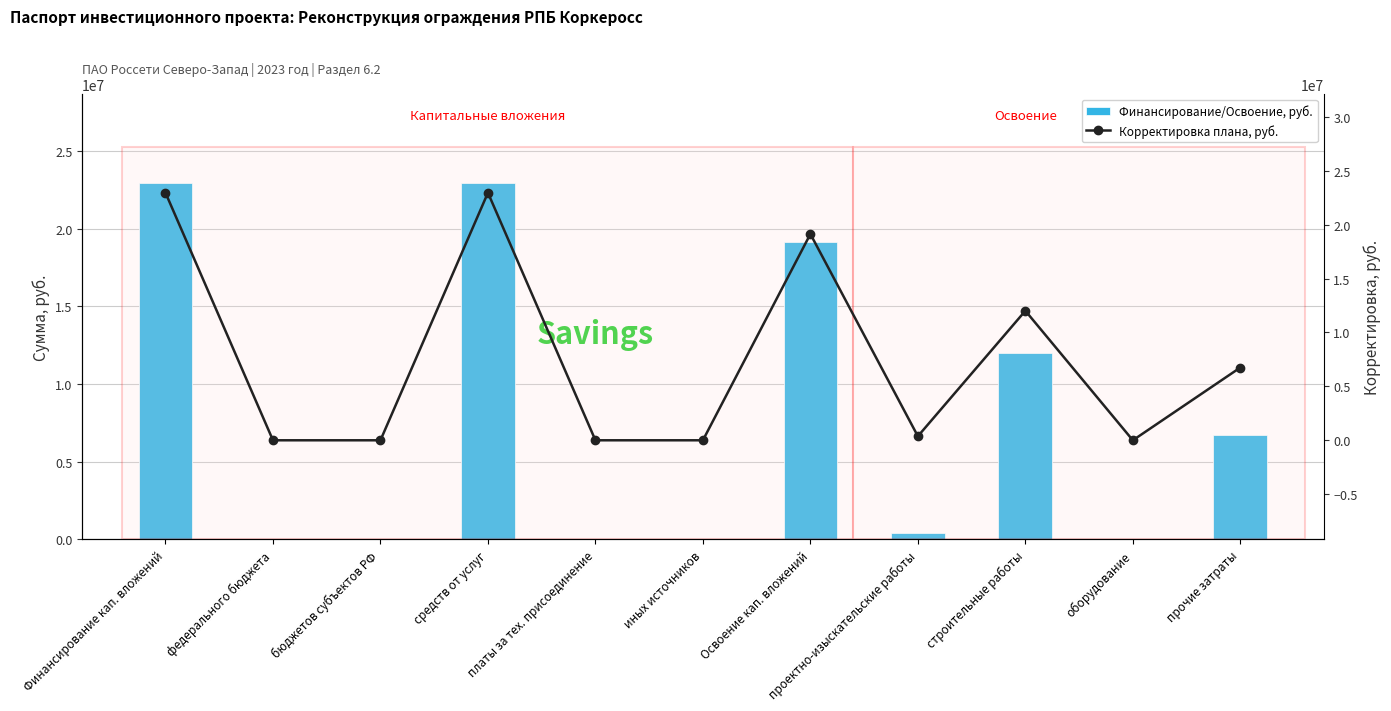

What is the label of the 5th bar from the right?

Освоение кап. вложений